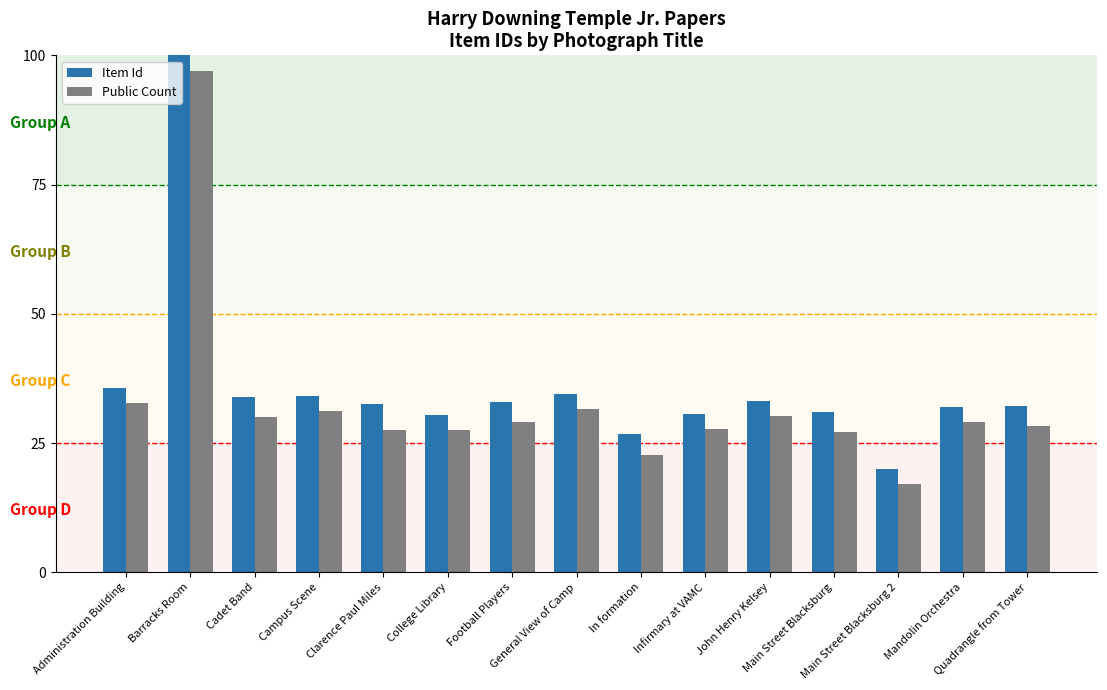

What is the greatest value displayed?

100.0